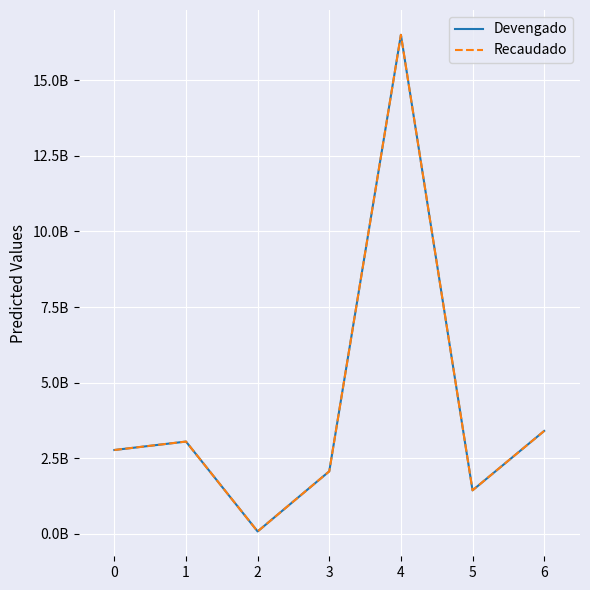

Is this an area chart (filled region under the line)?

No